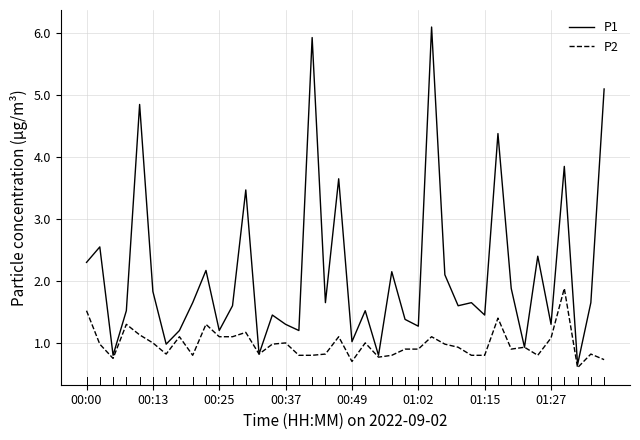

Which series has the largest total across all categories?

P1